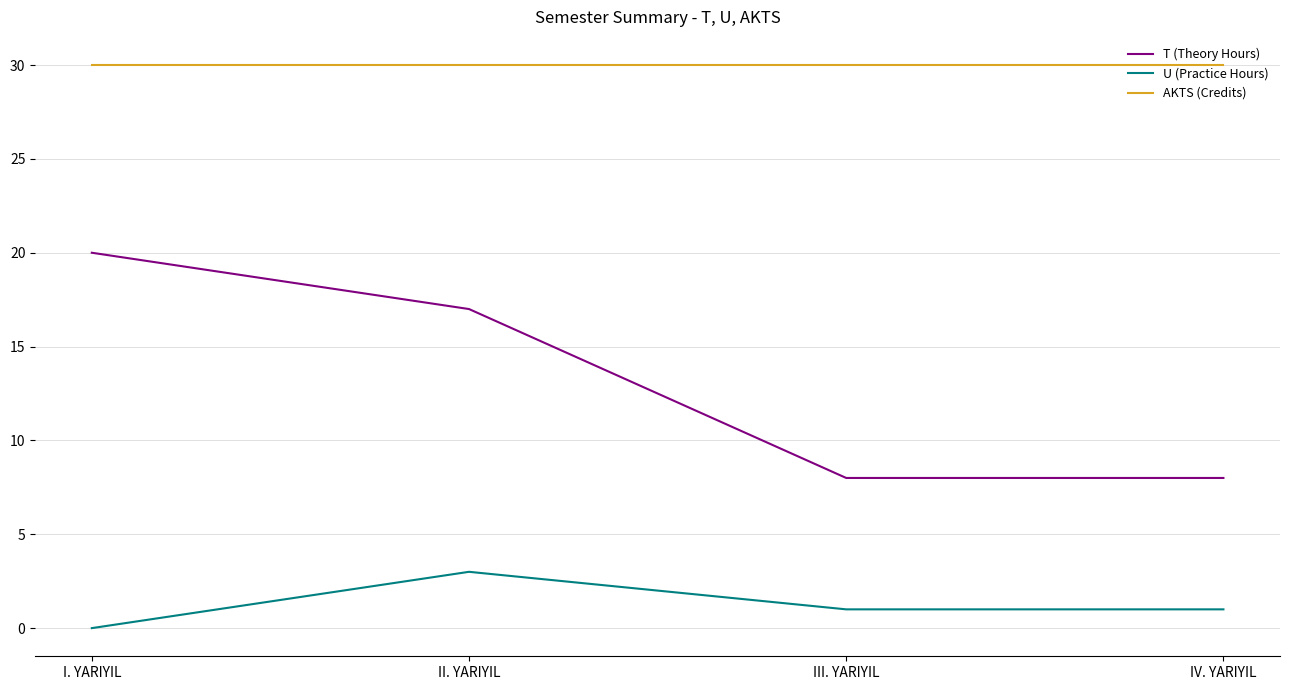

At how many categories does at least one series exceed 12?

4